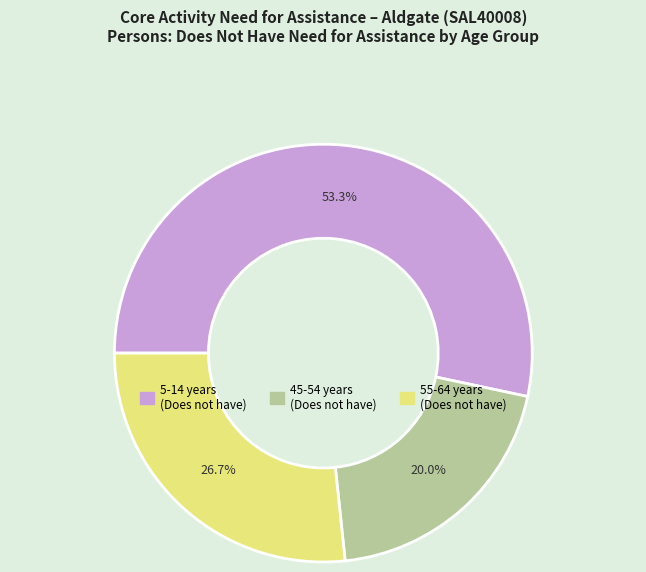

Rank the categories by value from highest to lowest.

5-14 years (Does not have), 55-64 years (Does not have), 45-54 years (Does not have)